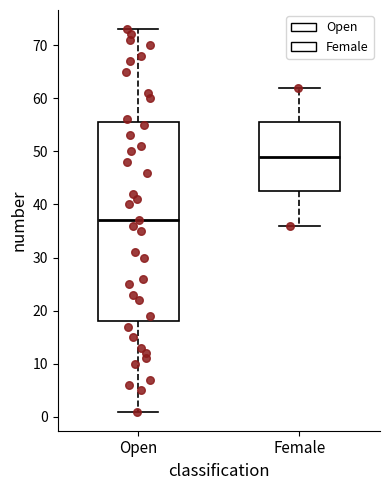

Where does the median line of the box for Open sit on the y-axis? The values are not printed on the chart, so give them approximately, as read against the axis.

37